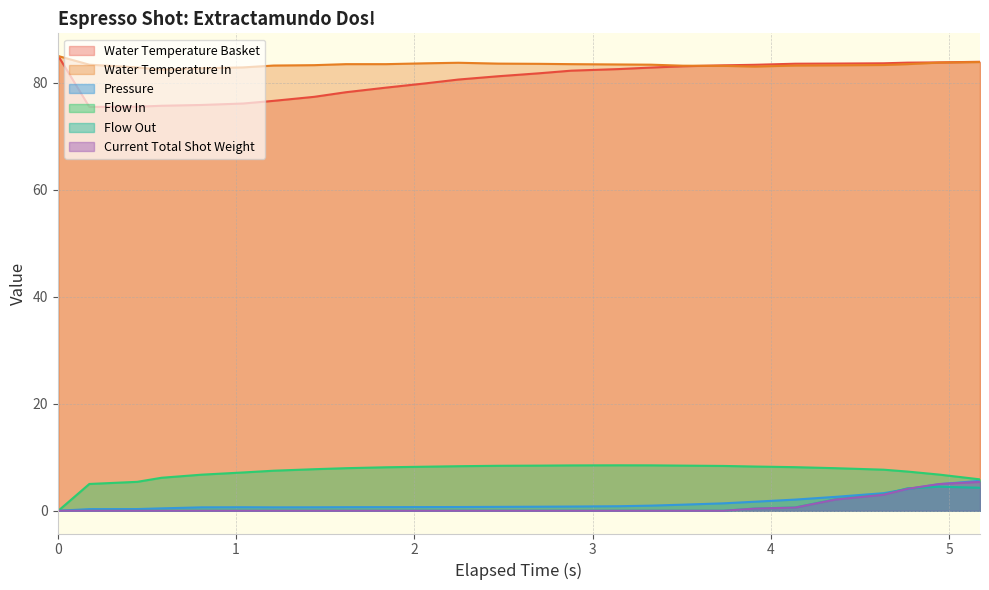

True or false: Flow Out and Water Temperature In cross at least once.

False